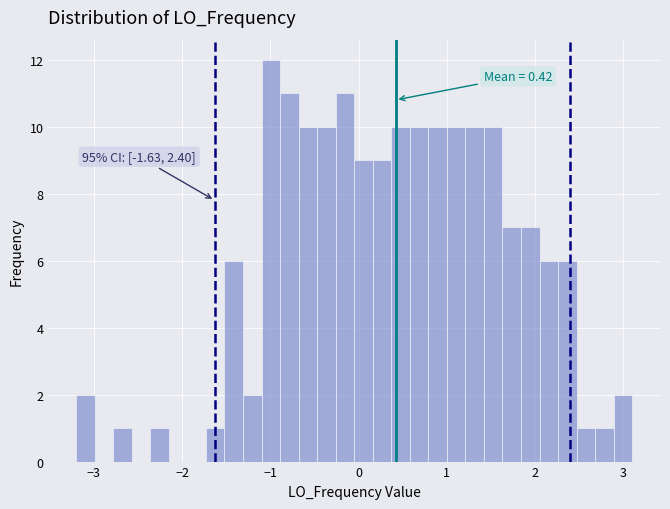

Read against the x-axis, roughly where is the centre of the tallest bar?

-1.0